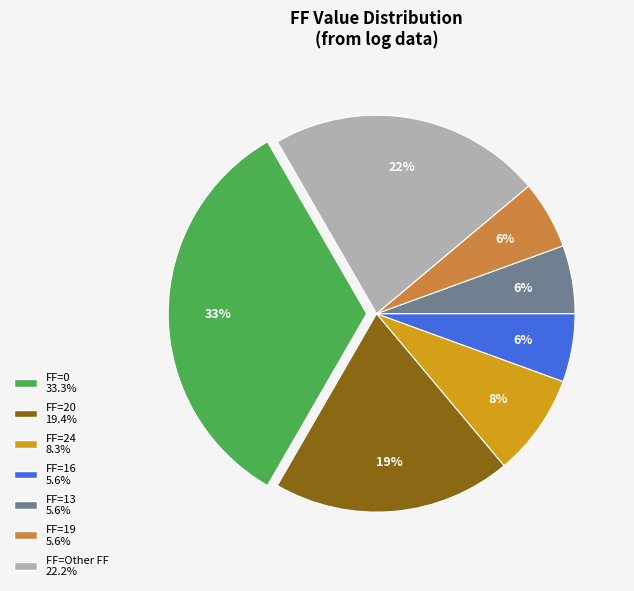

Is there any slice that represents more than half of the pie?

No